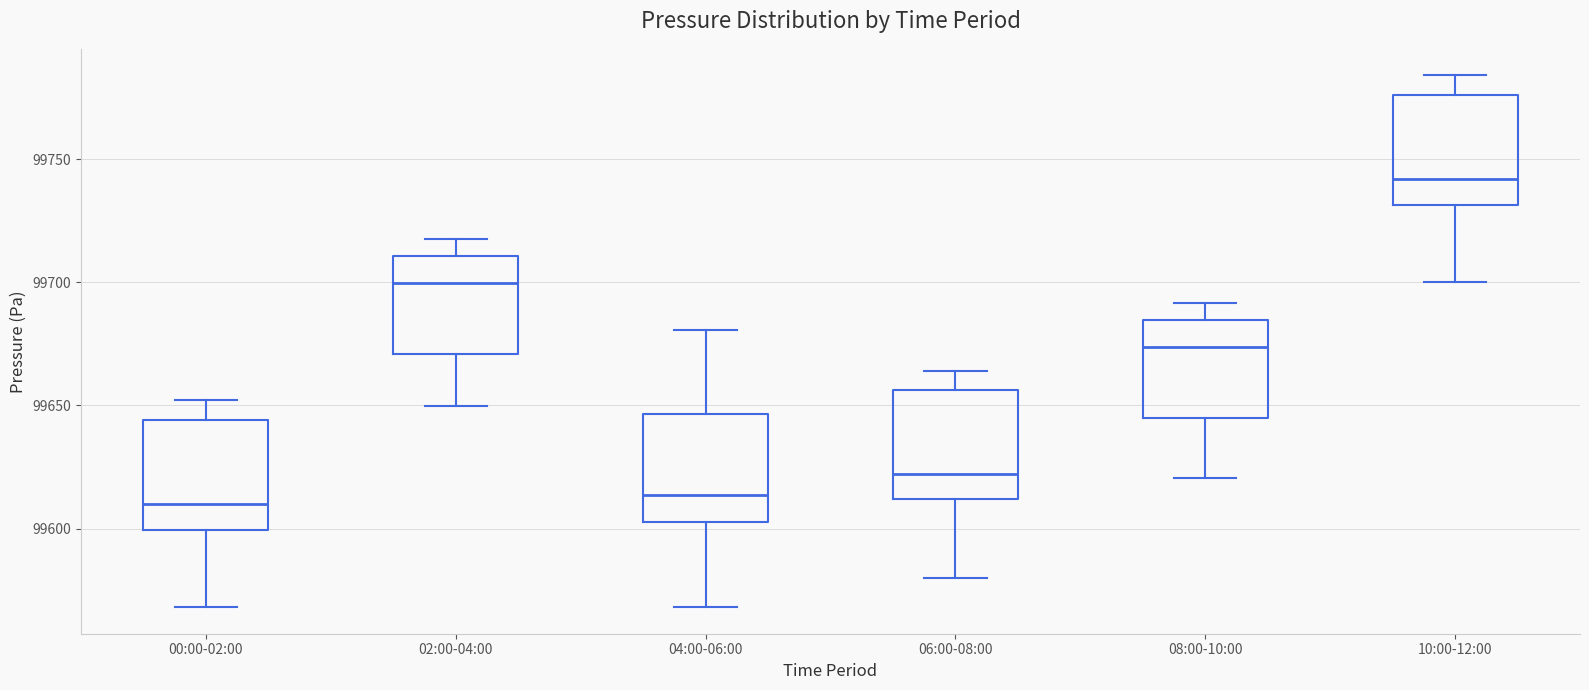

Where does the upper whisker of the box for 08:00-10:00 end on the y-axis? The values are not printed on the chart, so give them approximately, as read against the axis.

99690